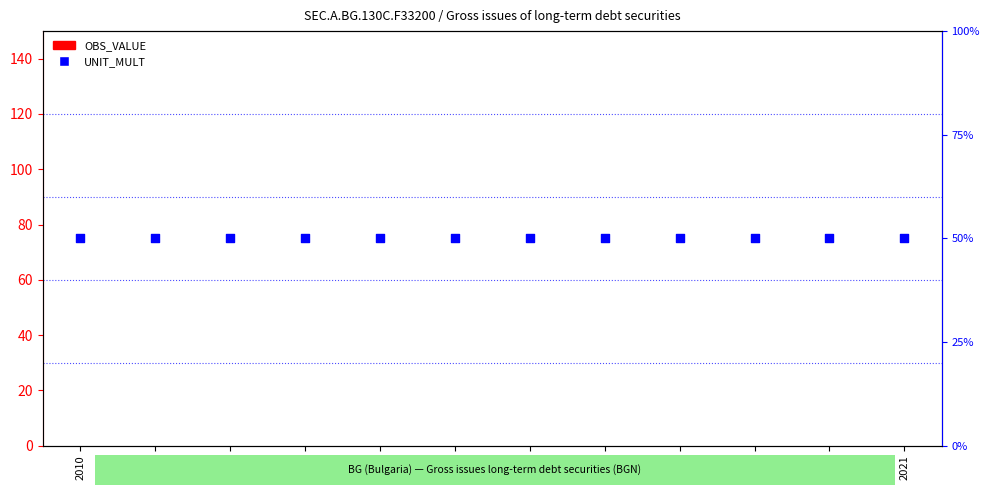

At which category is the sum across all series the highest?

2010